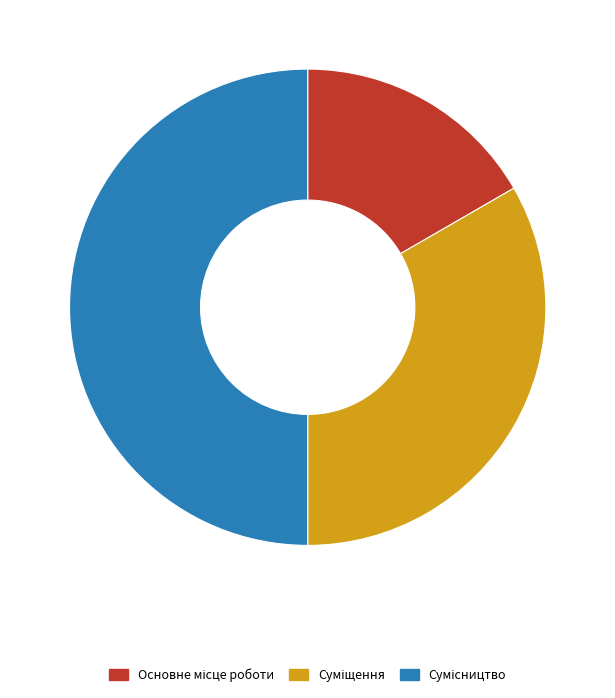

Does Сумісництво account for over 50% of the chart?

No